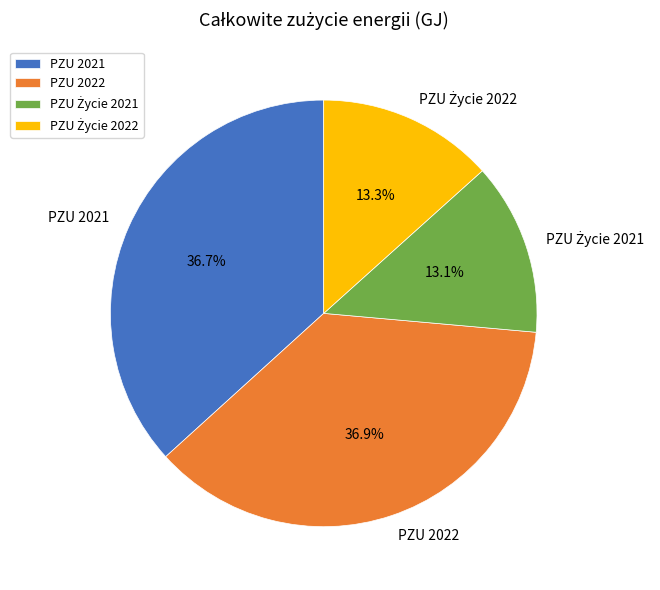

What portion of the pie excludes PZU 2021?

63.3%